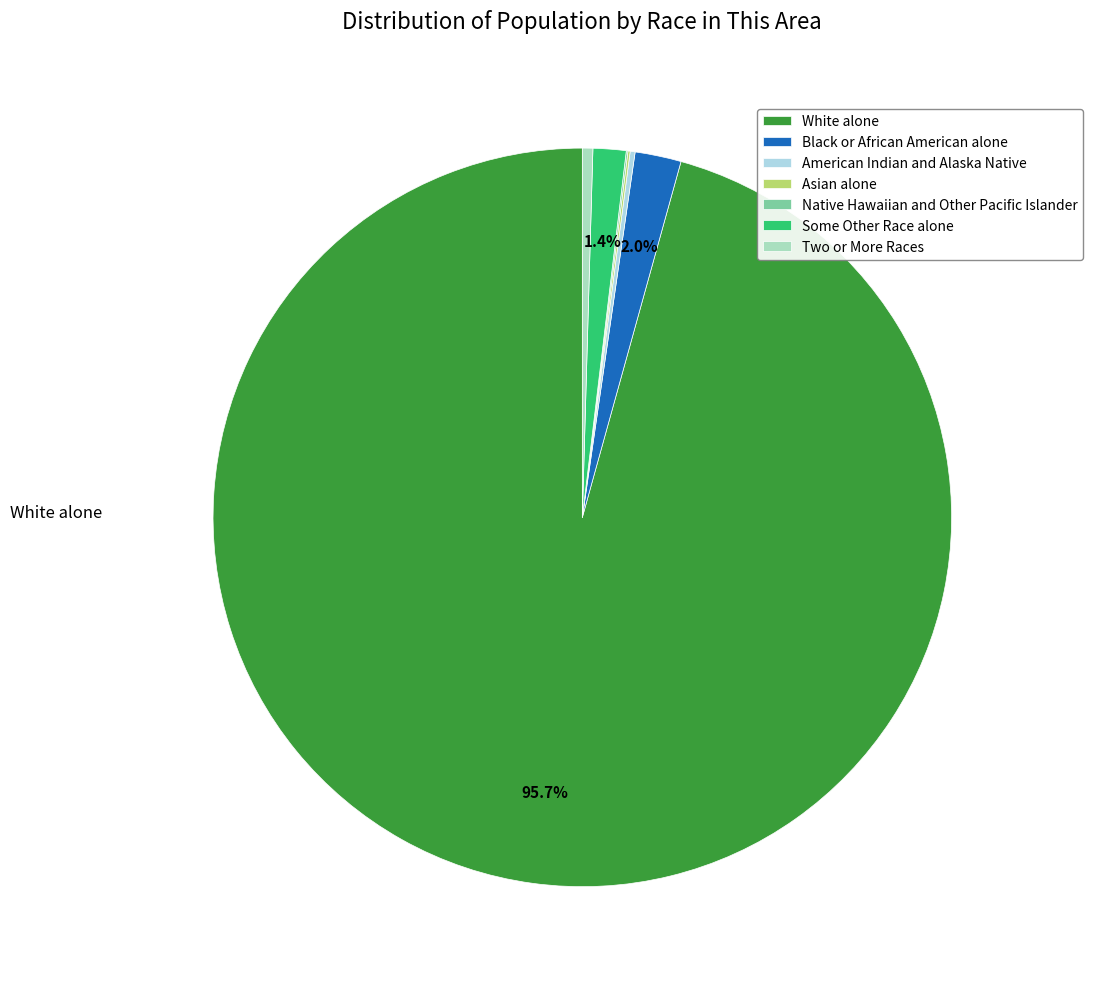

Does White alone represent more than half of the total?

Yes